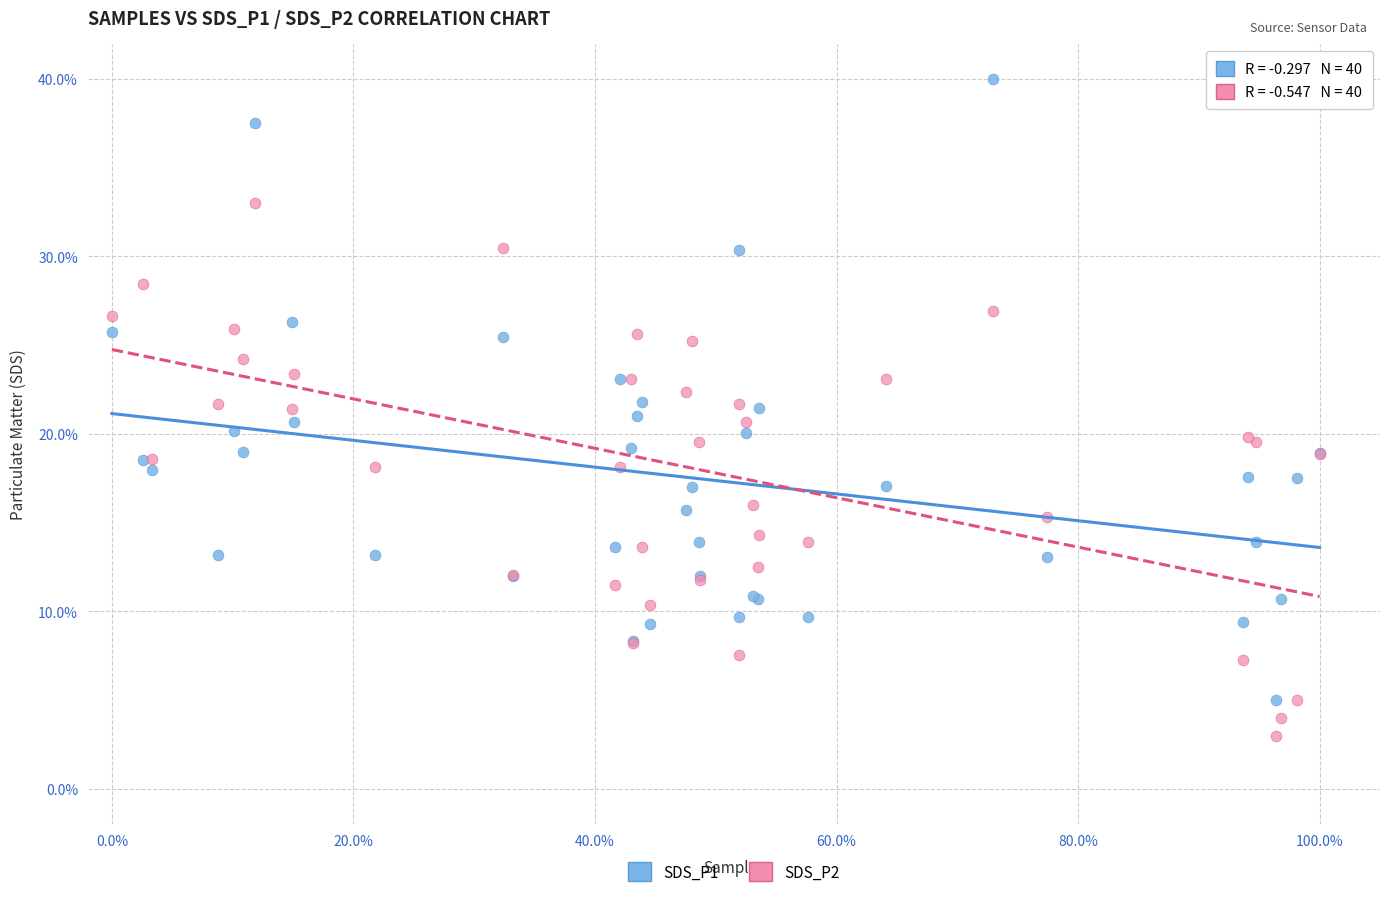

Which series contains the lowest Y value?

SDS_P2